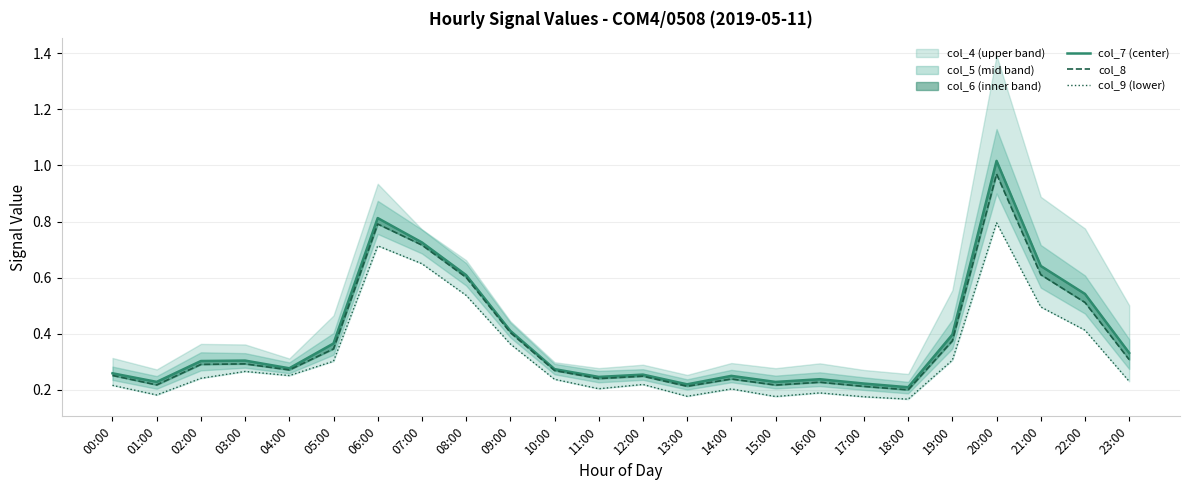

List the labels in order of col_7 value, smallest first.

18:00, 13:00, 17:00, 15:00, 01:00, 16:00, 11:00, 14:00, 12:00, 00:00, 10:00, 04:00, 02:00, 03:00, 23:00, 05:00, 19:00, 09:00, 22:00, 08:00, 21:00, 07:00, 06:00, 20:00